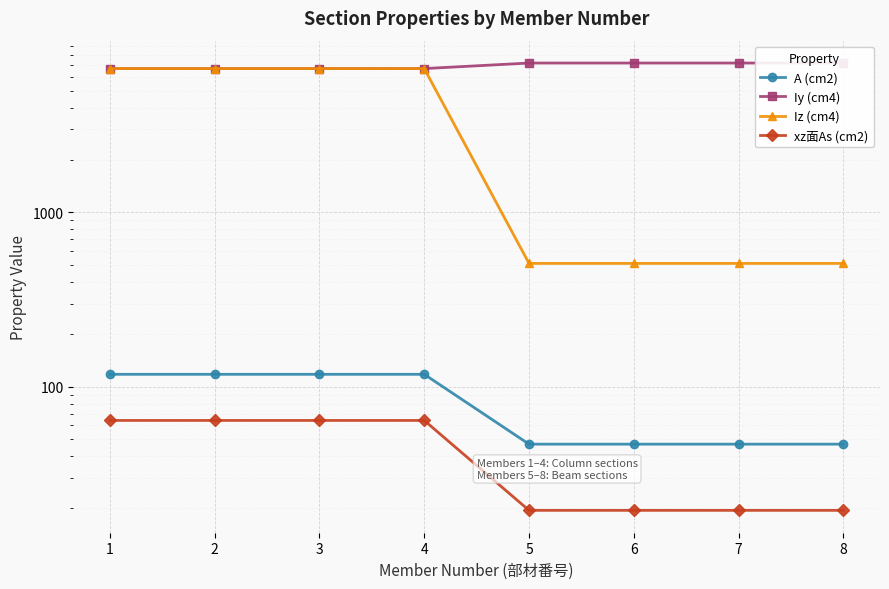

True or false: Iy (cm4) and A (cm2) cross at least once.

False